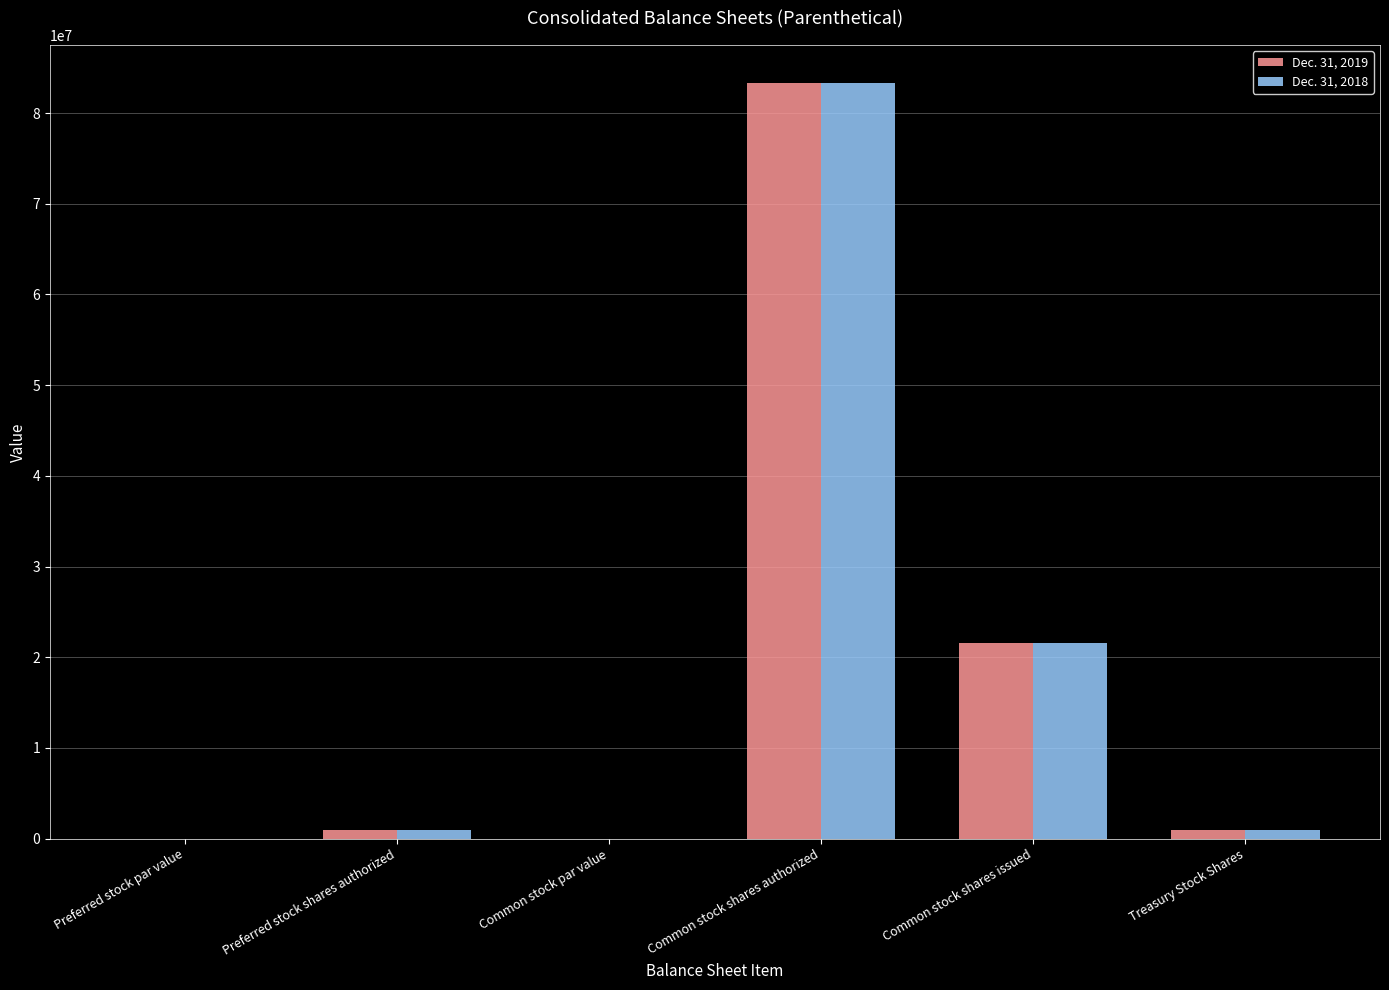

Count the number of data series in this chart.

2